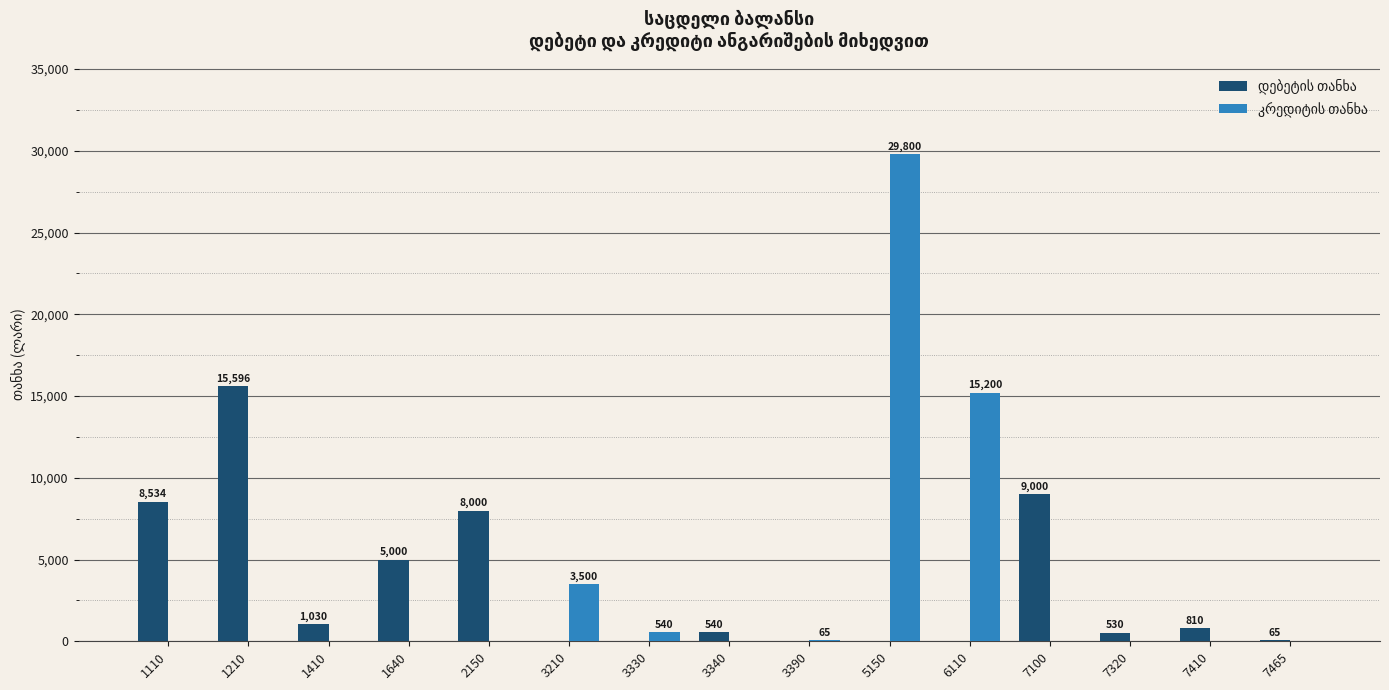

Which label corresponds to the largest value in the chart?

5150